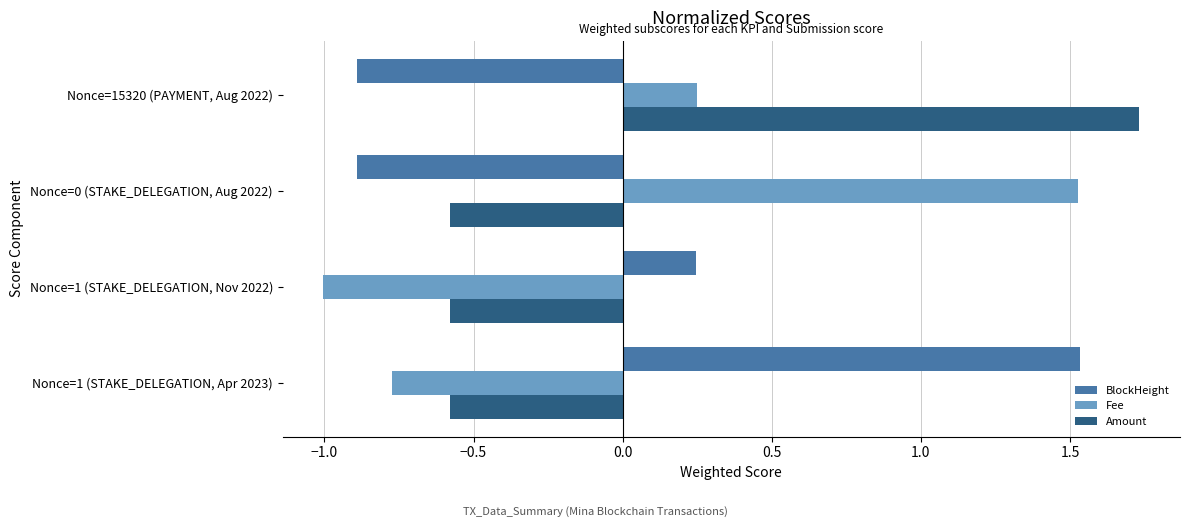

What is the difference between the maximum and second lowest values in the Amount series?

2.3